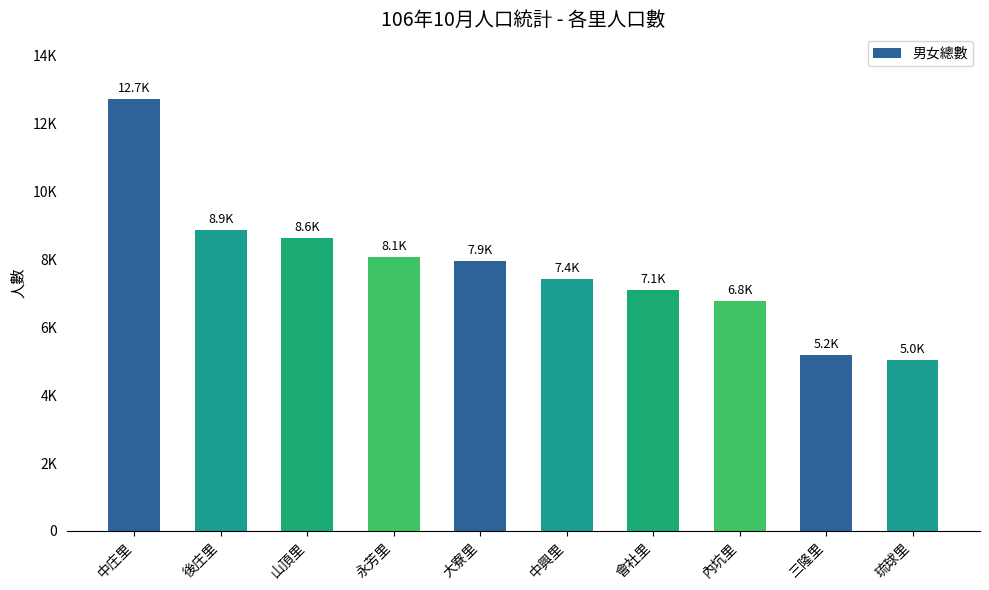

What is the change in value from 大寮里 to 內坑里?

-1170